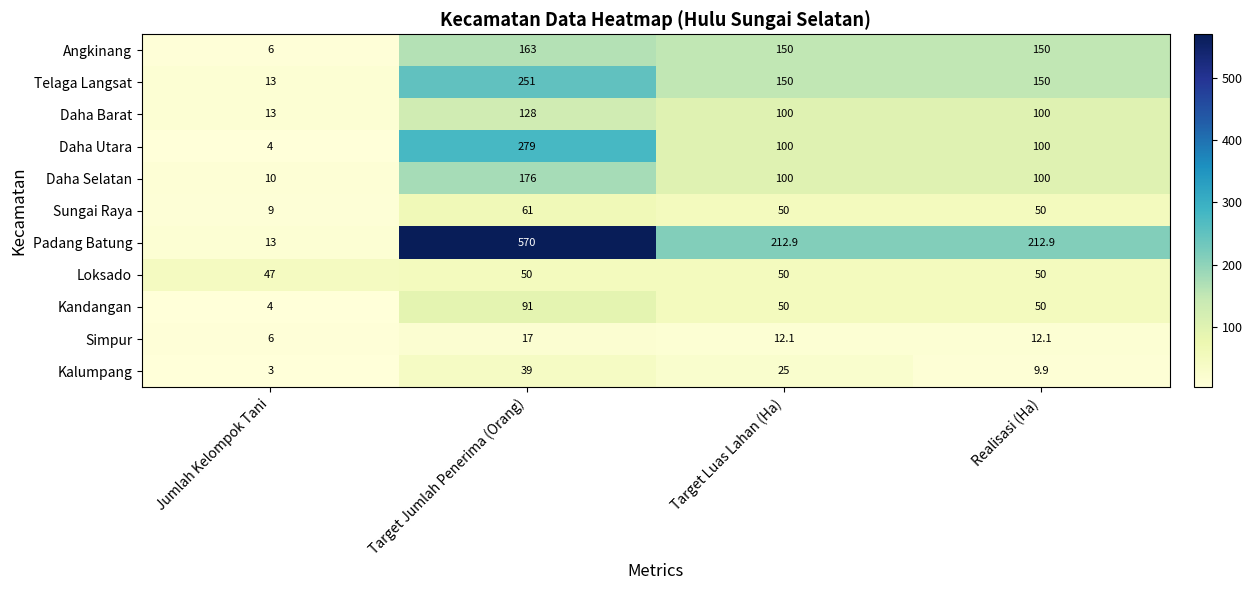

At how many categories does at least one series exceed 270?

1